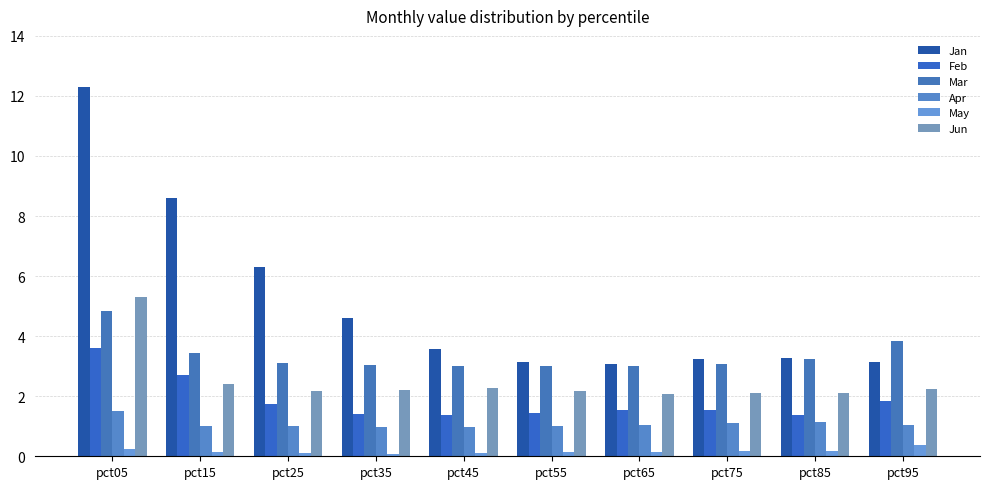

How many series are shown in this chart?

6